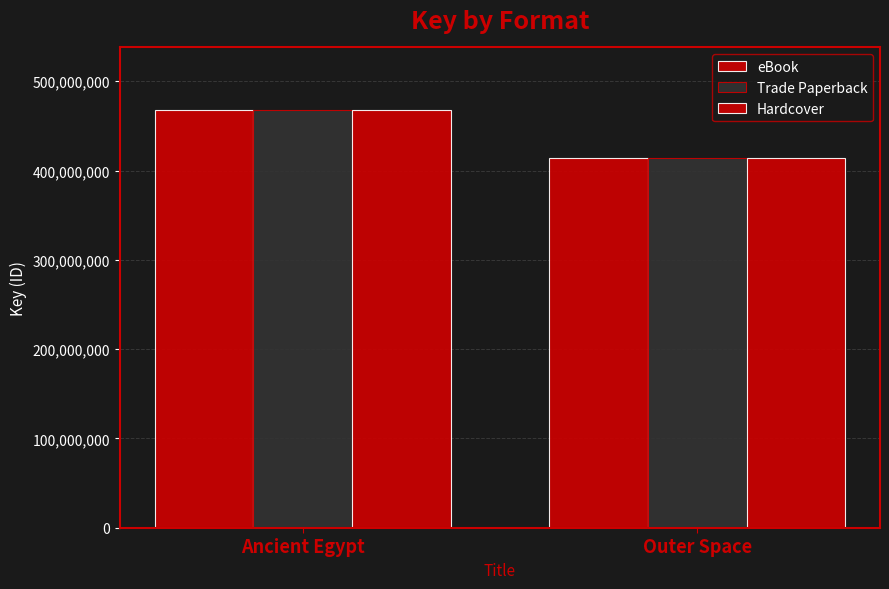

Does the chart contain any negative values?

No